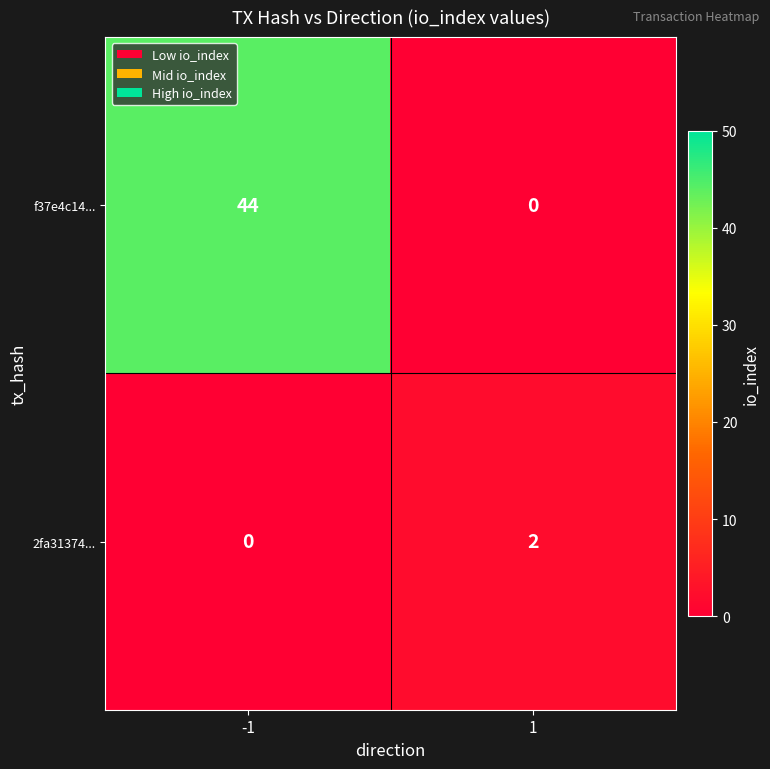

Reading left to right, what are all the values shown in this chart?

f37e4c14...: 44	0
2fa31374...: 0	2